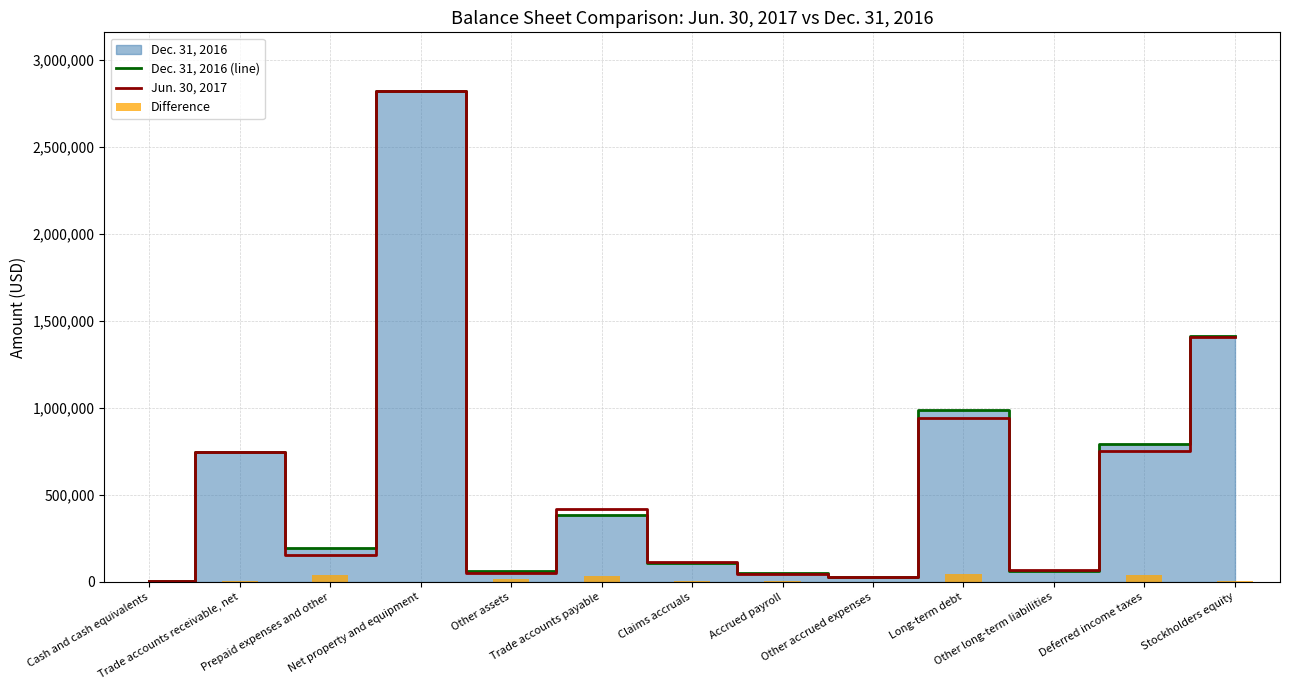

Which has a higher value, Other assets or Cash and cash equivalents?

Other assets